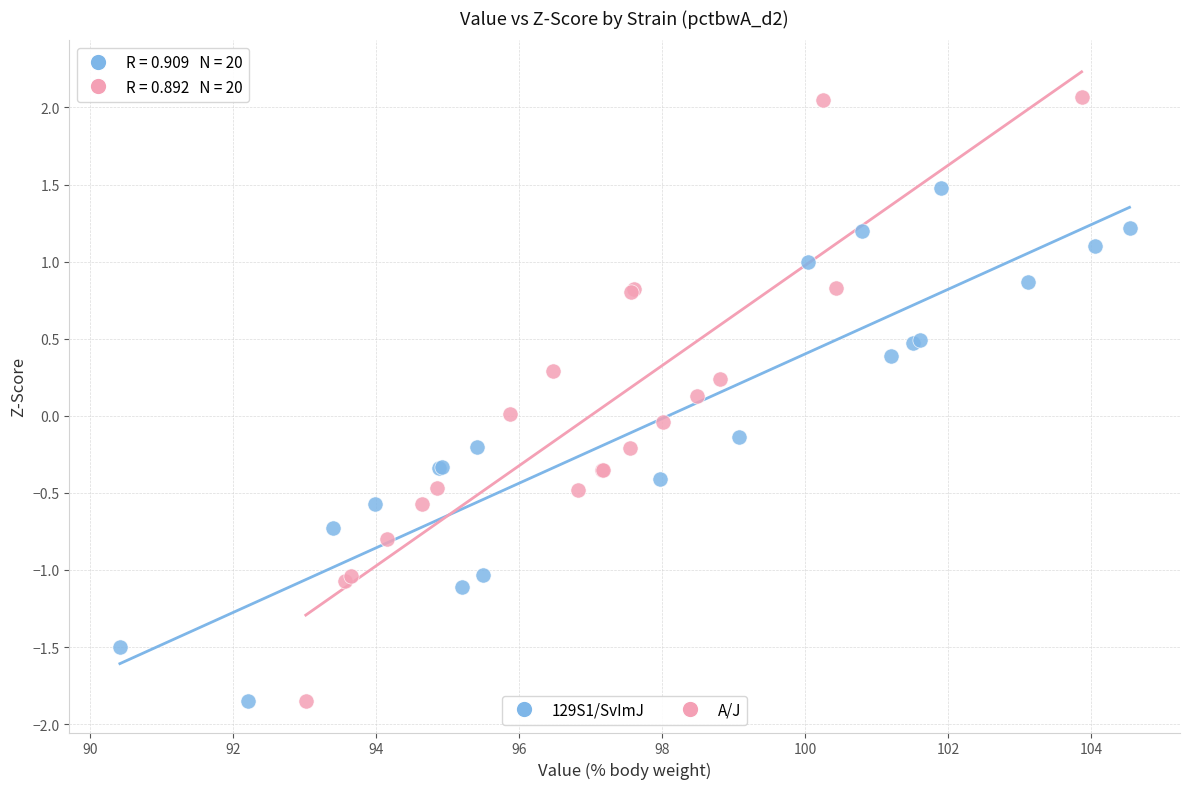

What are all the series names shown in the legend?

129S1/SvImJ, A/J